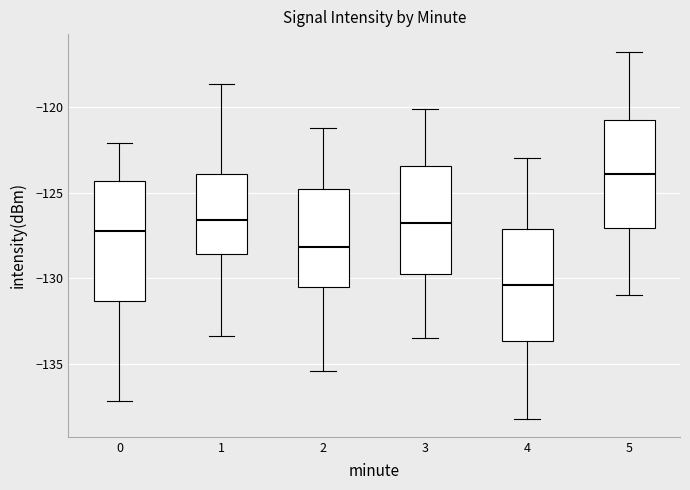

Which box has the highest median line?

5